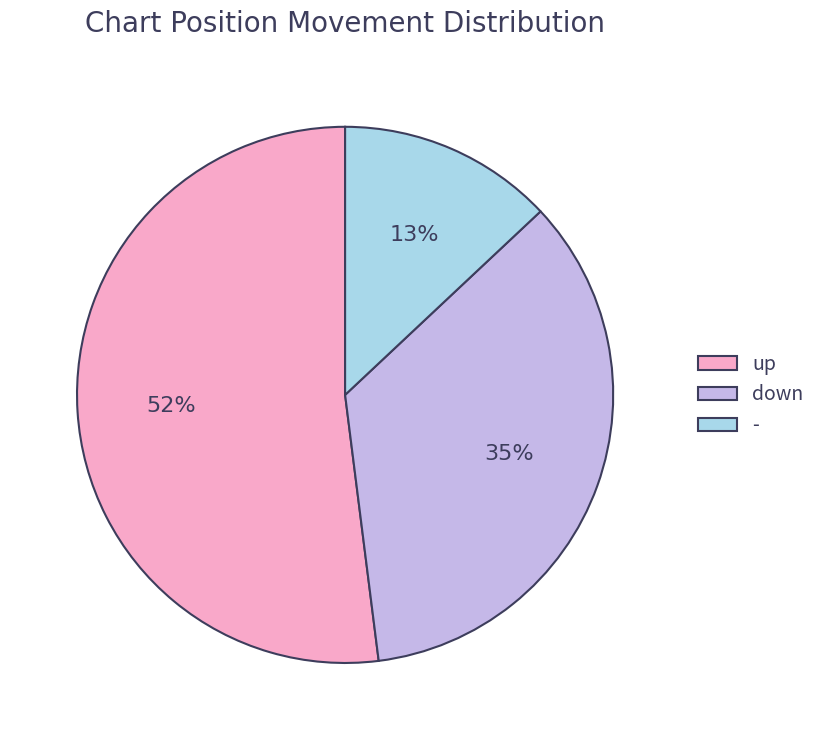

How many segments does this pie chart have?

3